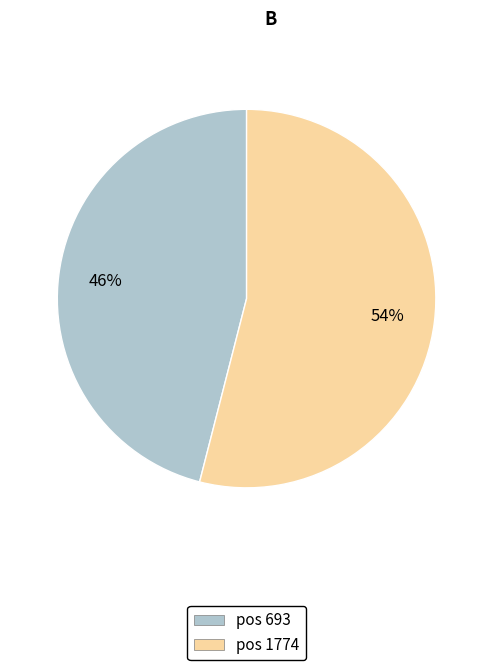

What is the majority slice?

pos 1774